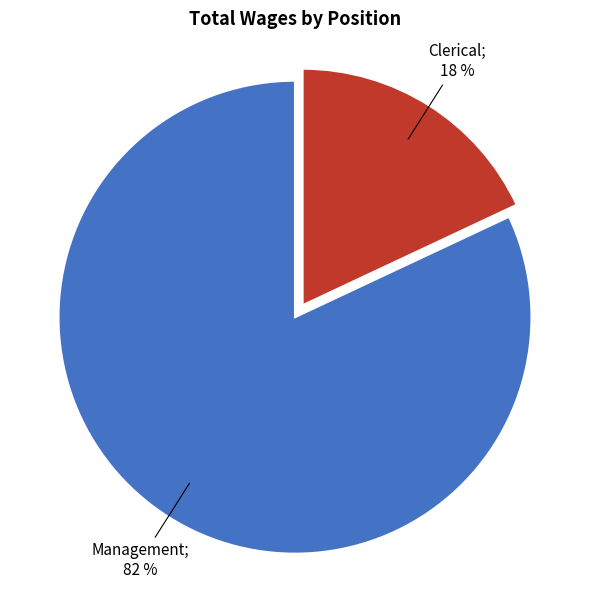

Is there a majority slice in this chart?

Yes